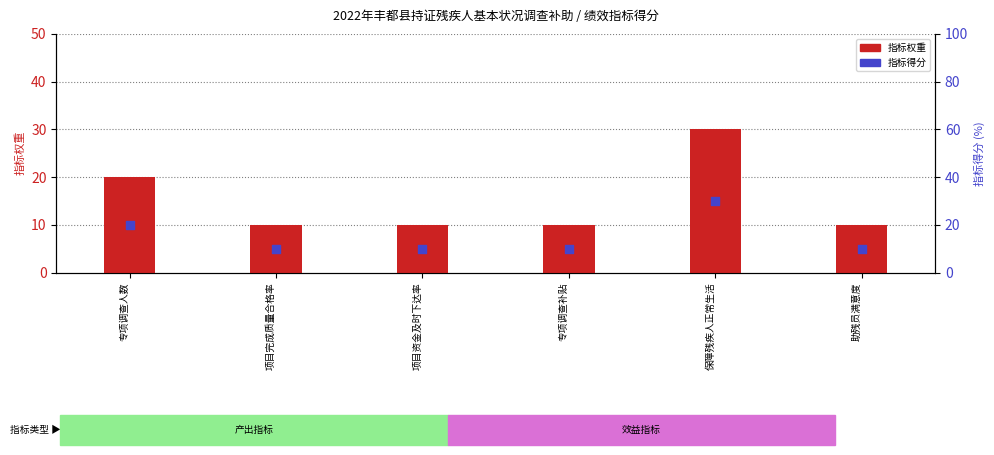

Is the value of 指标得分 at 项目资金及时下达率 greater than the value of 指标权重 at 项目完成质量合格率?

No